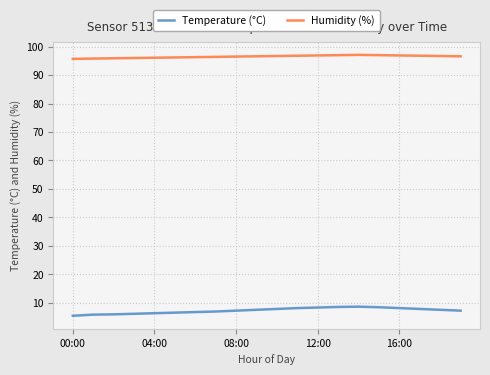

Is this an area chart (filled region under the line)?

No